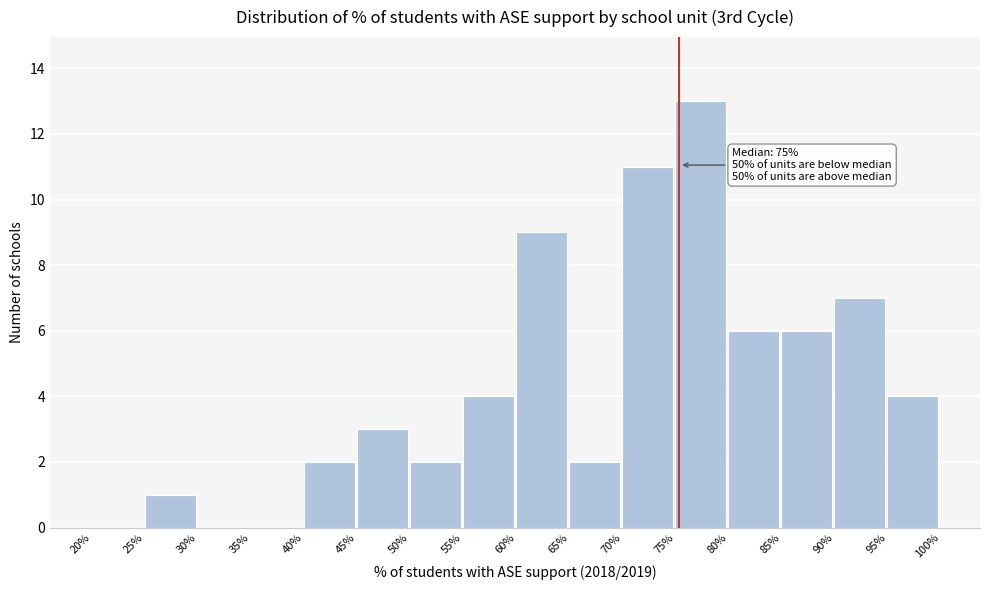

Reading right to left, list all the values displayed in this chart.

95%=4	90%=7	85%=6	80%=6	75%=13	70%=11	65%=2	60%=9	55%=4	50%=2	45%=3	40%=2	35%=0	30%=0	25%=1	20%=0